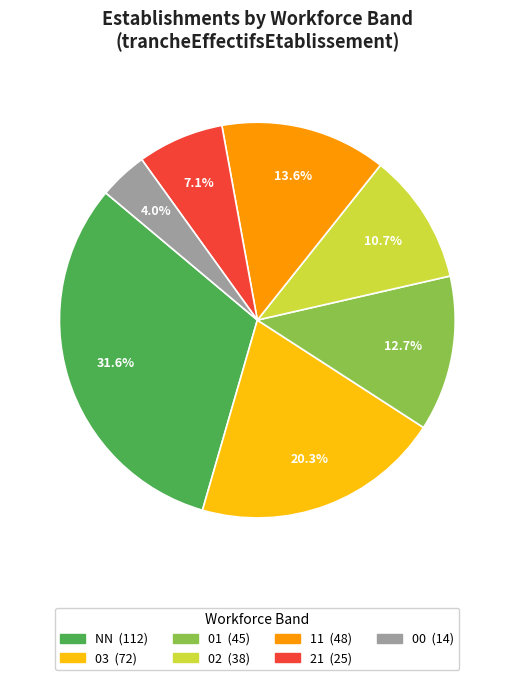

Is there a majority slice in this chart?

No